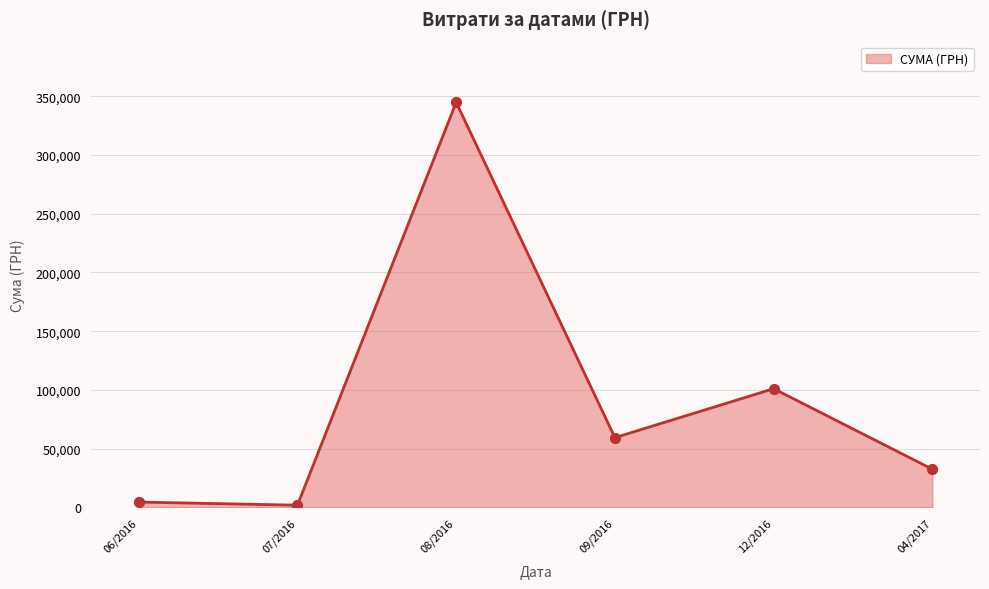

What is the ratio of the value at 04/2017 to the value at 12/2016?

0.3